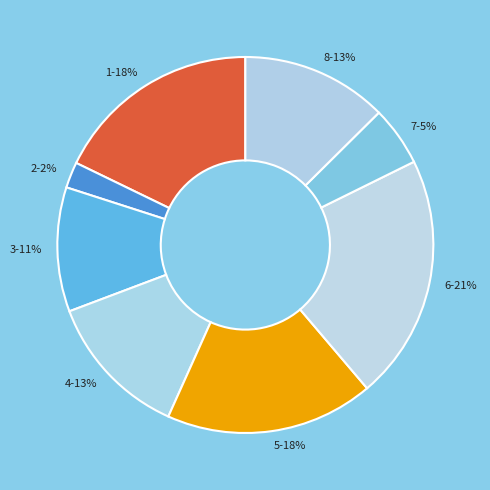

True or false: 8 accounts for 13% of the total.

True